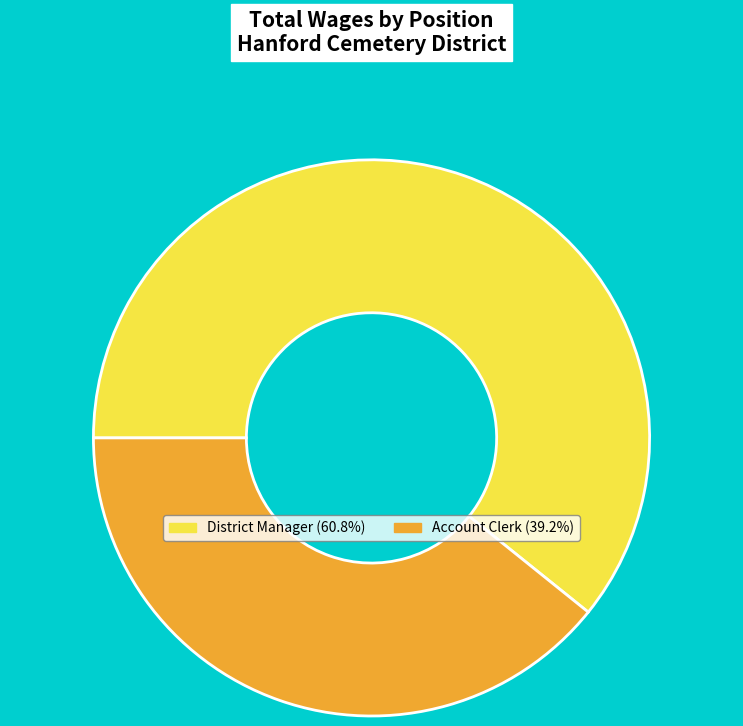

Rank the categories by value from lowest to highest.

Account Clerk, District Manager